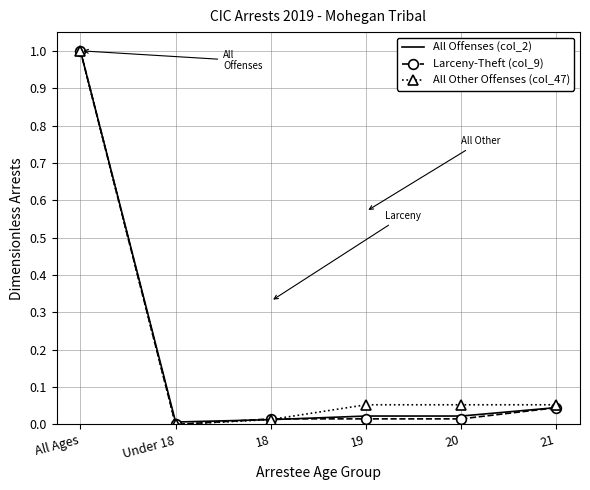

Which series changed the most between 18 and 21?

All Other Offenses (col_47)